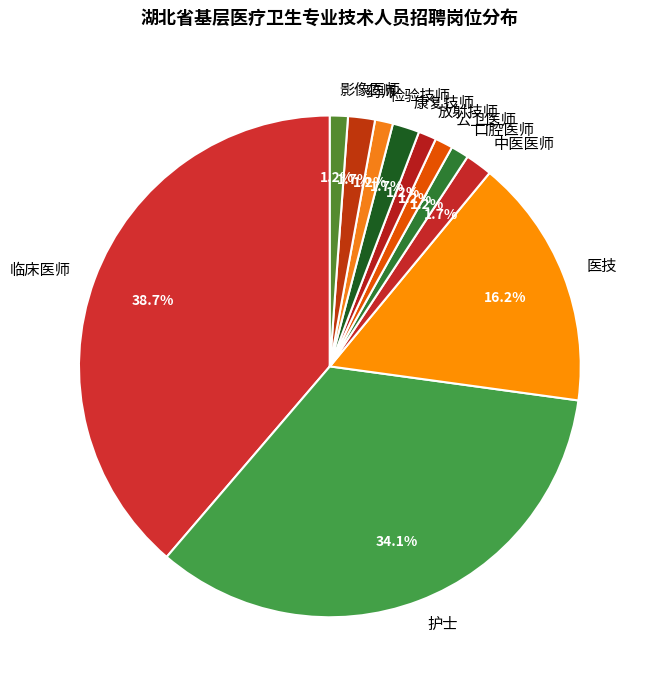

Does 口腔医师 represent more than half of the total?

No